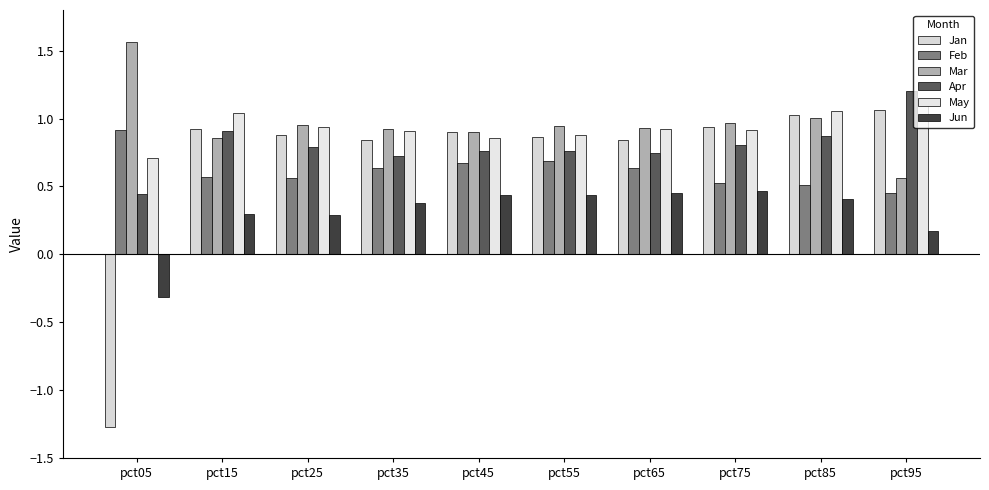

At which category is the sum across all series the highest?

pct85